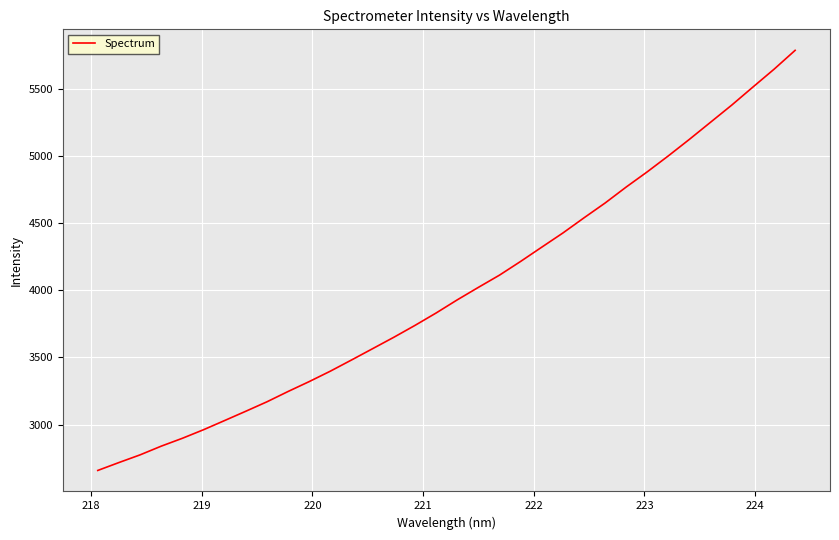

What is the difference between the maximum and minimum values?

3128.6